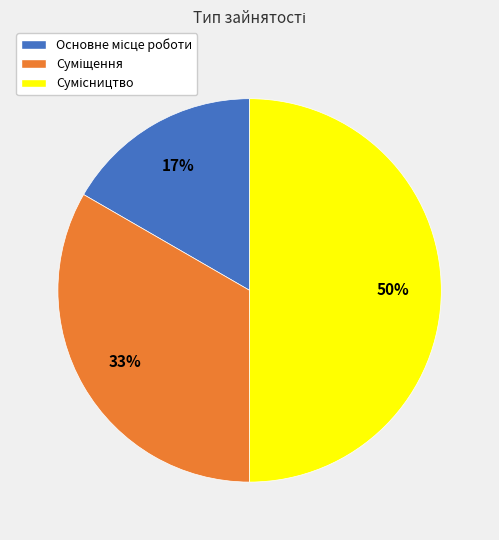

To the nearest percent, what is the average slice percentage?

33%